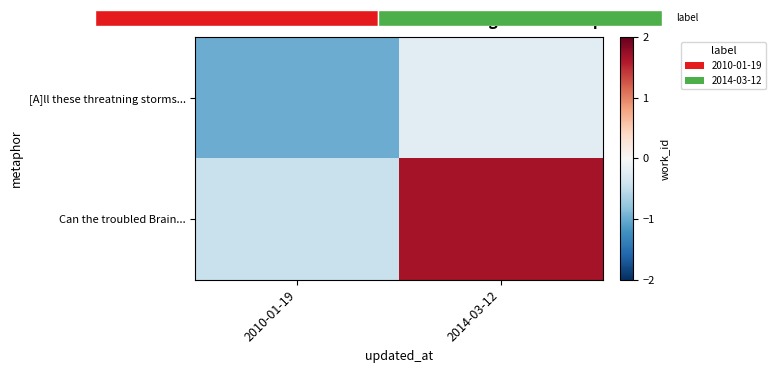

Reading right to left, extract all data points from this chart.

[A]ll these threatning storms...: 2014-03-12=-0.2	2010-01-19=-1.0
Can the troubled Brain...: 2014-03-12=1.7	2010-01-19=-0.4